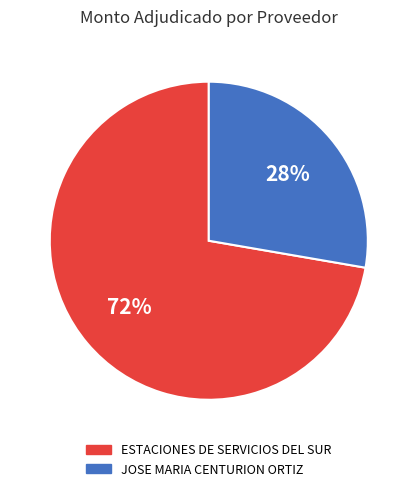

Does ESTACIONES DE SERVICIOS DEL SUR account for over 50% of the chart?

Yes